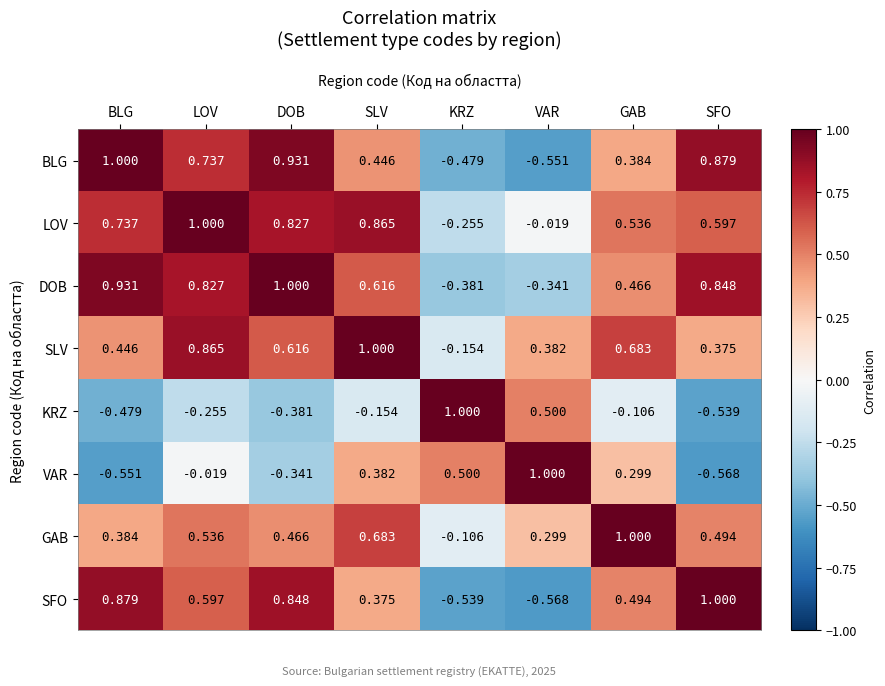

At which category is the sum across all series the highest?

LOV